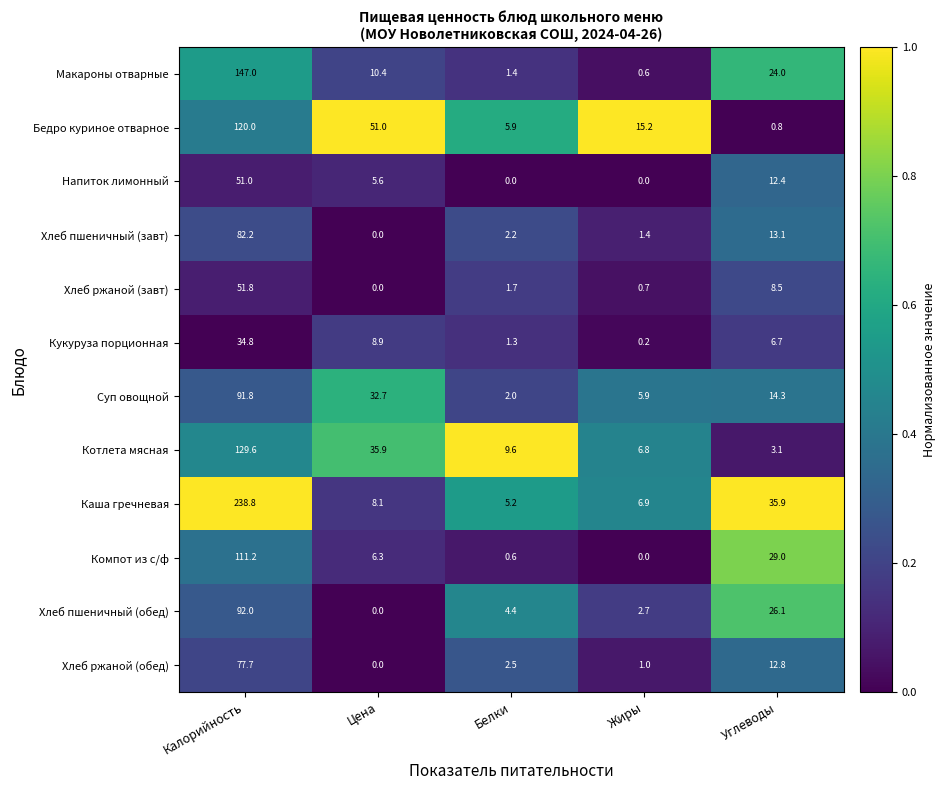

Which series has the largest total across all categories?

Каша гречневая